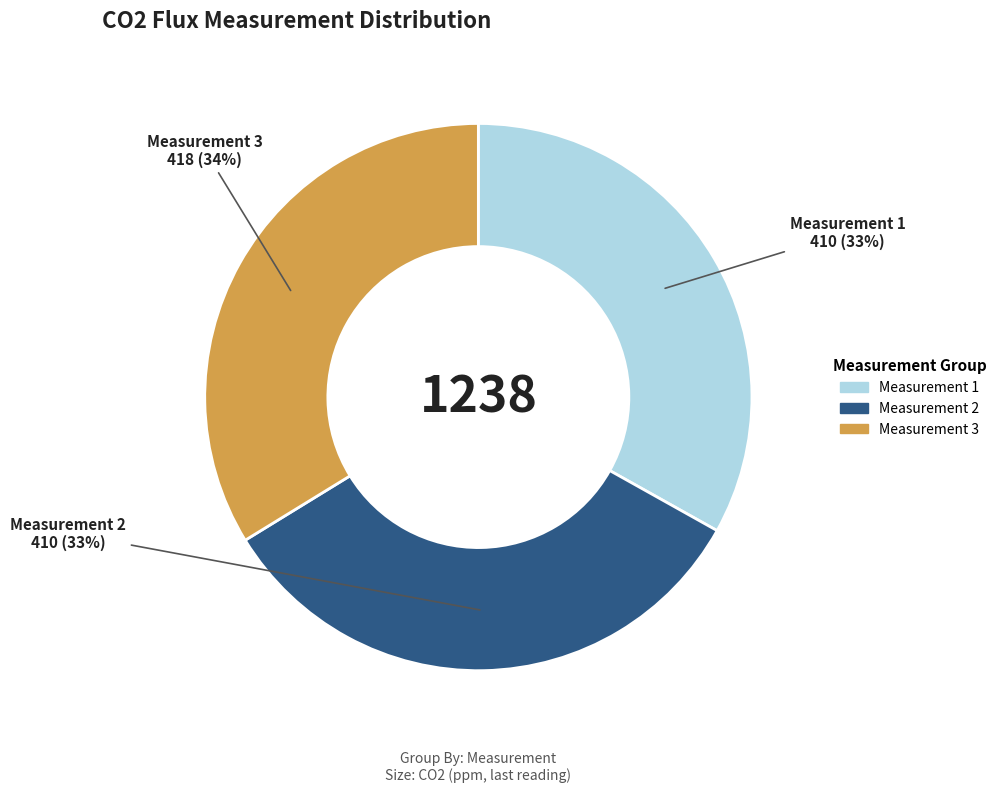

To the nearest percent, what is the difference between the largest and smallest slice percentages?

1%